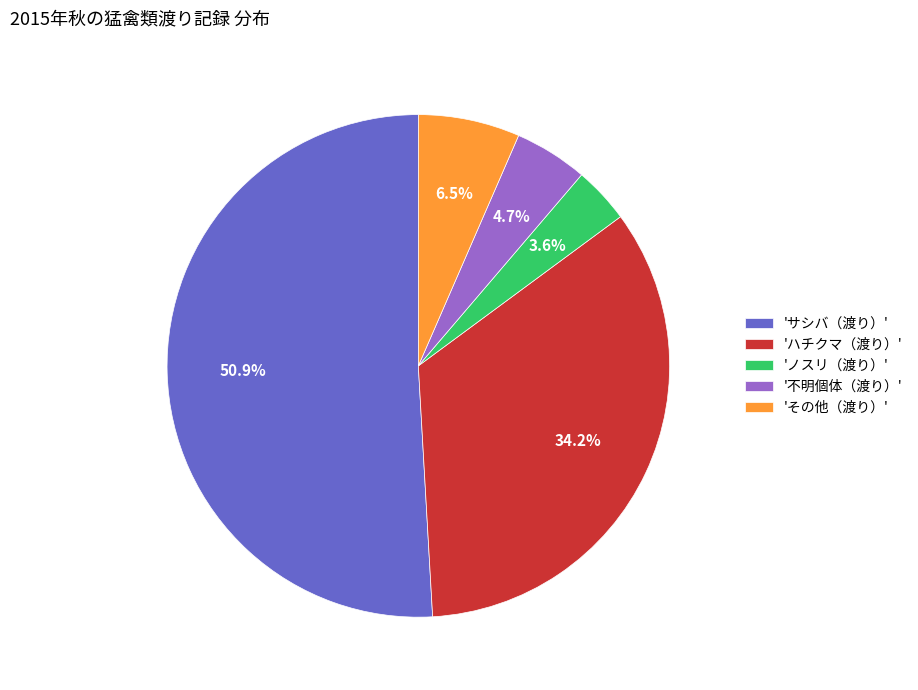

Which has a higher value, '不明個体（渡り）' or 'ハチクマ（渡り）'?

'ハチクマ（渡り）'